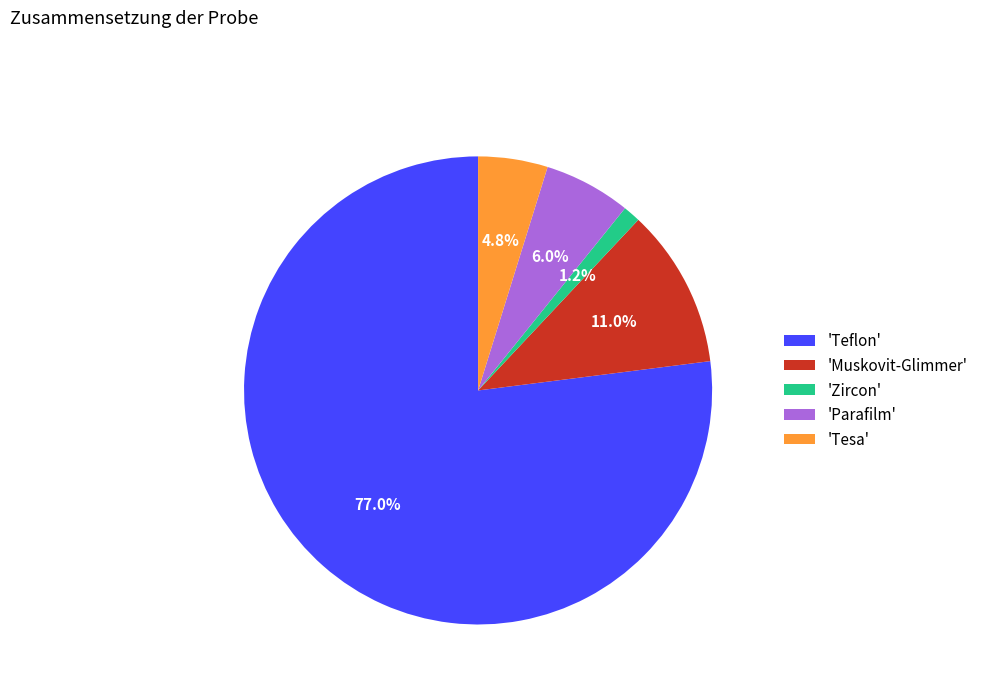

To the nearest percent, what is the average slice percentage?

20%